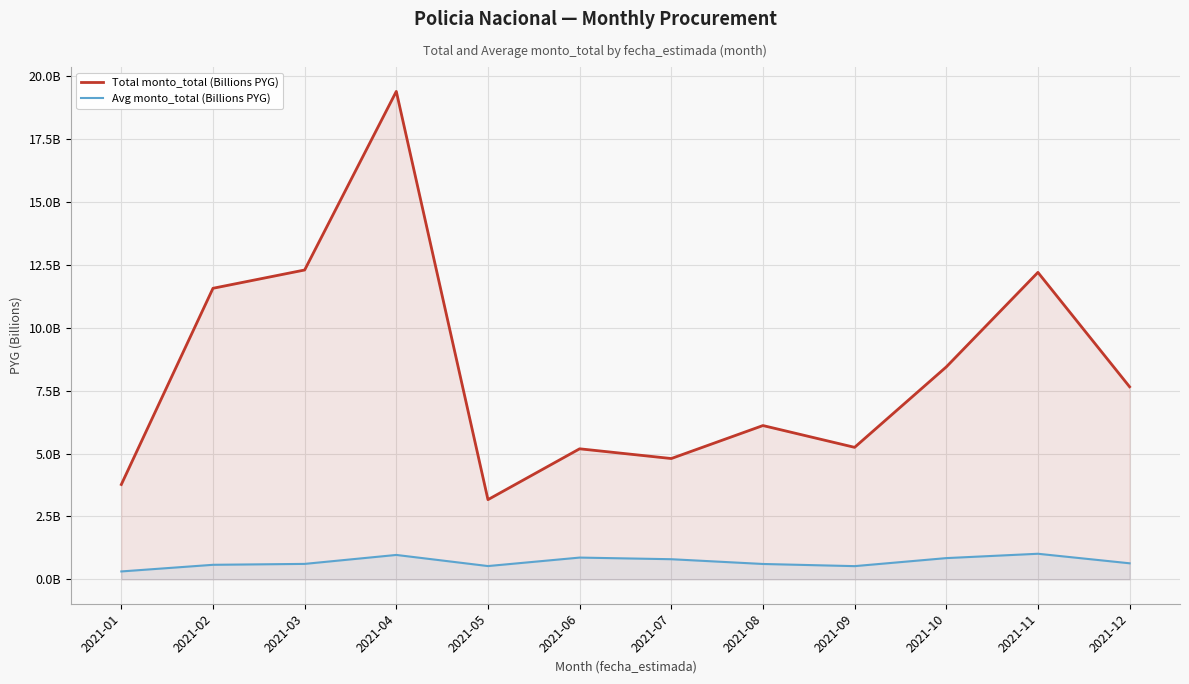

What is the average value of the Avg monto_total (Billions PYG) series?

0.7